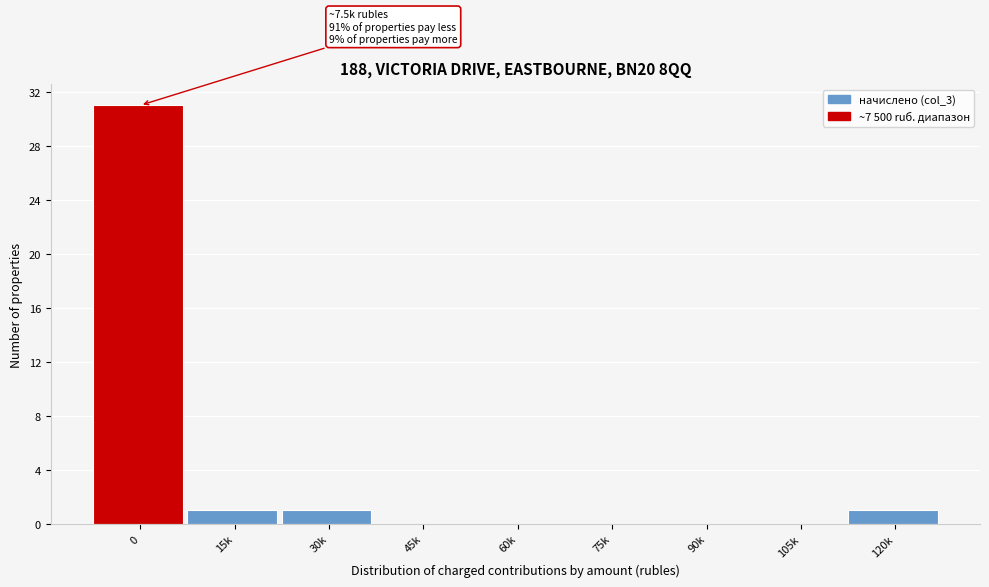

Reading left to right, transcribe all the data shown in this chart.

0=31	15k=1	30k=1	45k=0	60k=0	75k=0	90k=0	105k=0	120k=1